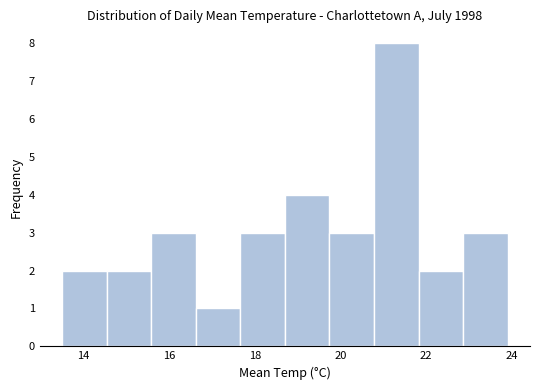

Reading left to right, list every bar in this chart as the range it spans on the x-axis followed by its height. Neither the bar edges nor the heights are printed on the chart, so give them approximately, as read against the axes.

13.50 to 14.54: 2
14.54 to 15.58: 2
15.58 to 16.62: 3
16.62 to 17.66: 1
17.66 to 18.70: 3
18.70 to 19.74: 4
19.74 to 20.78: 3
20.78 to 21.82: 8
21.82 to 22.86: 2
22.86 to 23.90: 3